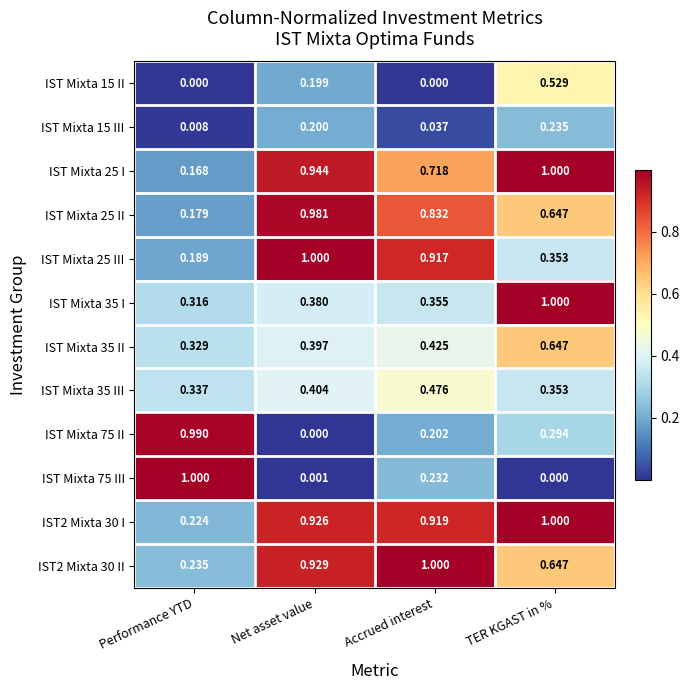

Is the value of IST2 Mixta 30 I at Net asset value greater than the value of IST Mixta 25 III at Performance YTD?

Yes